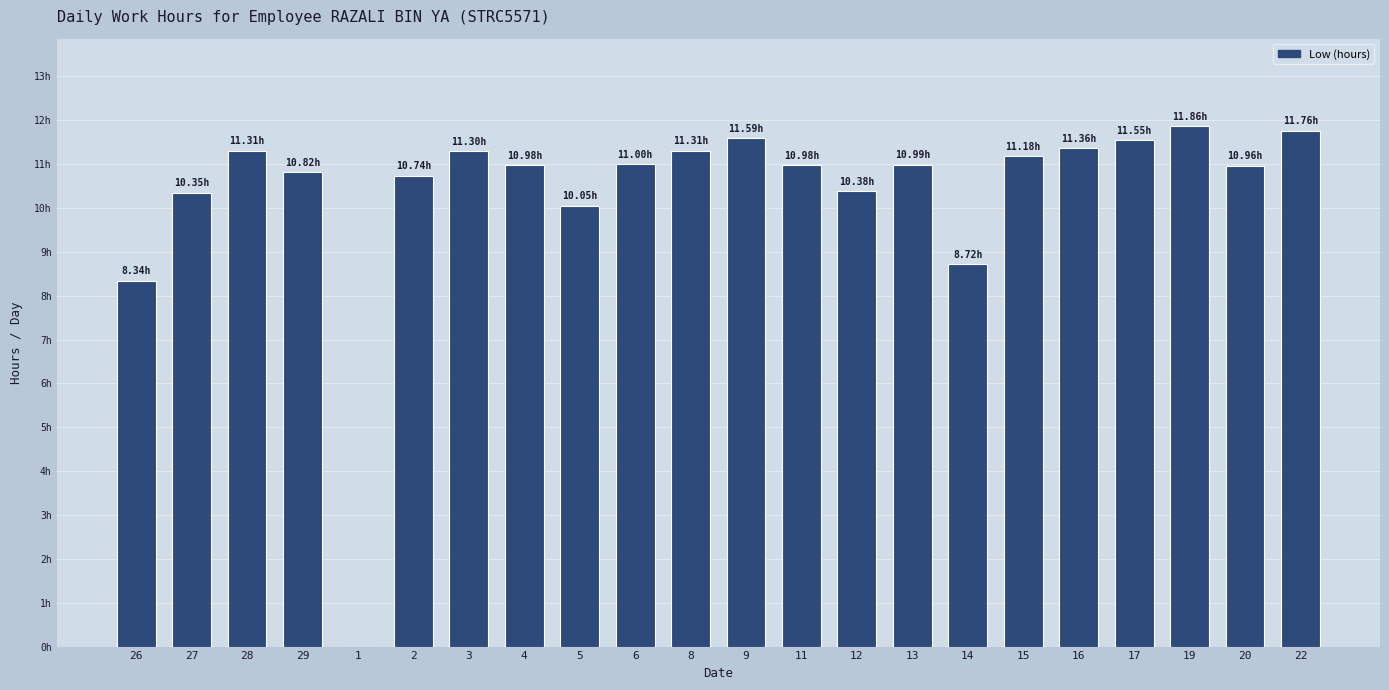

Rank the categories by value from lowest to highest.

1, 26, 14, 5, 27, 12, 2, 29, 20, 4, 11, 13, 6, 15, 3, 28, 8, 16, 17, 9, 22, 19